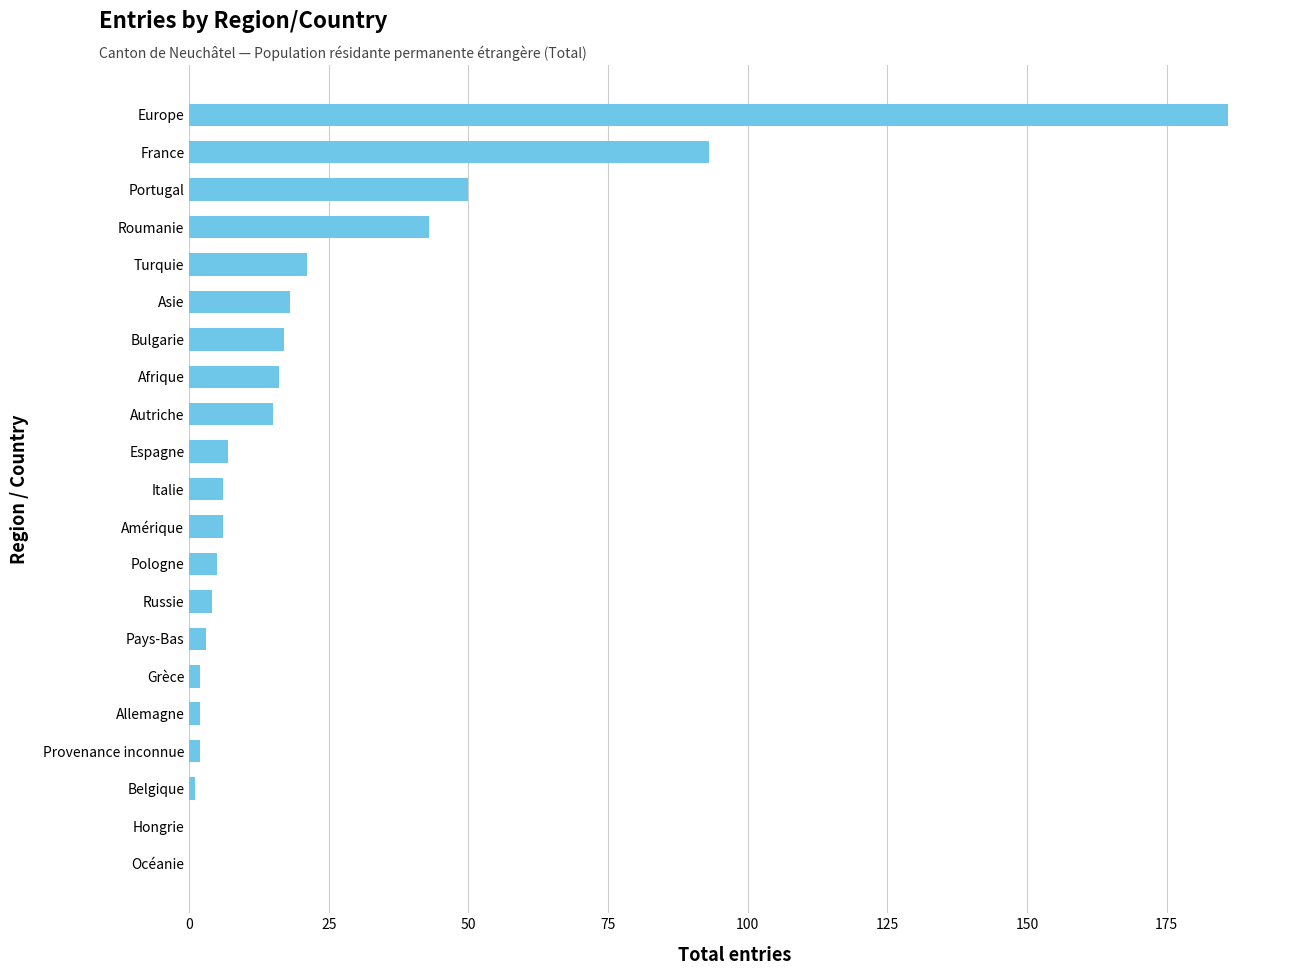

True or false: the data shows 0 at Océanie.

True